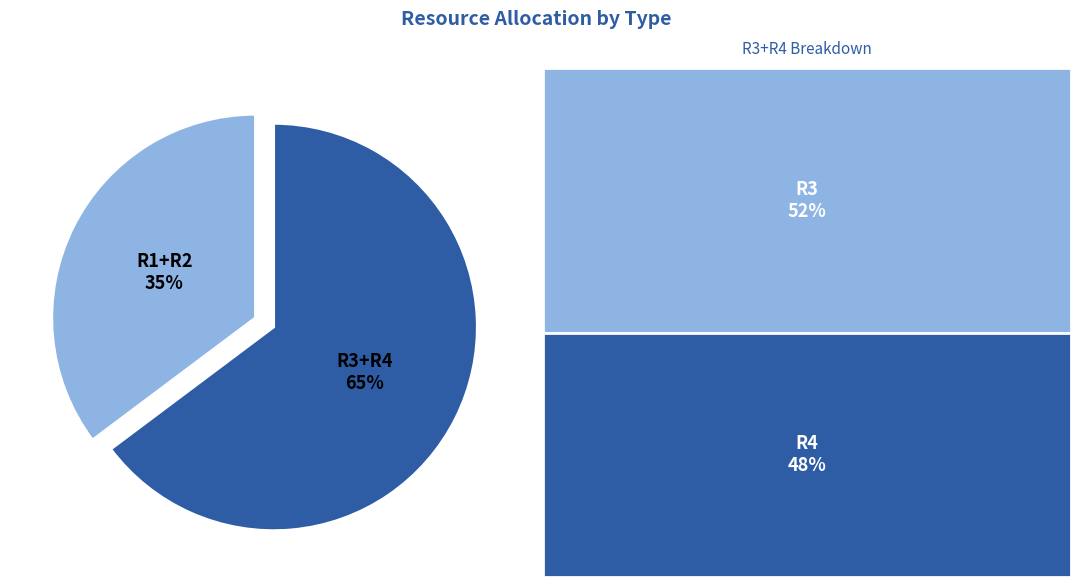

Is it true that R3+R4 is 65% of the pie?

True